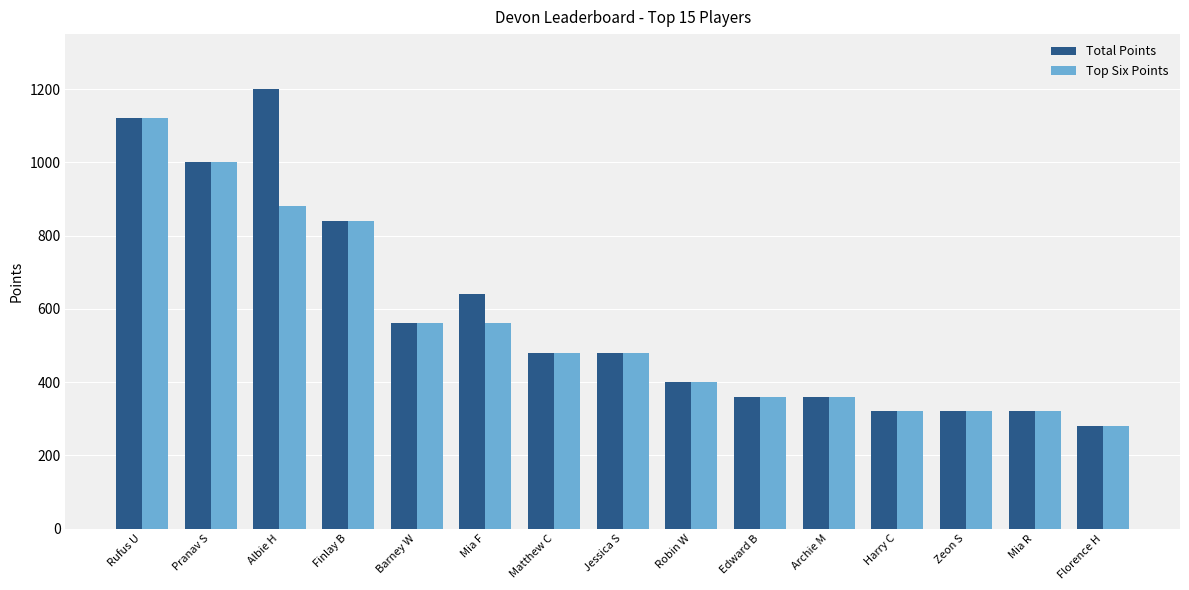

Does the chart contain stacked bars?

No